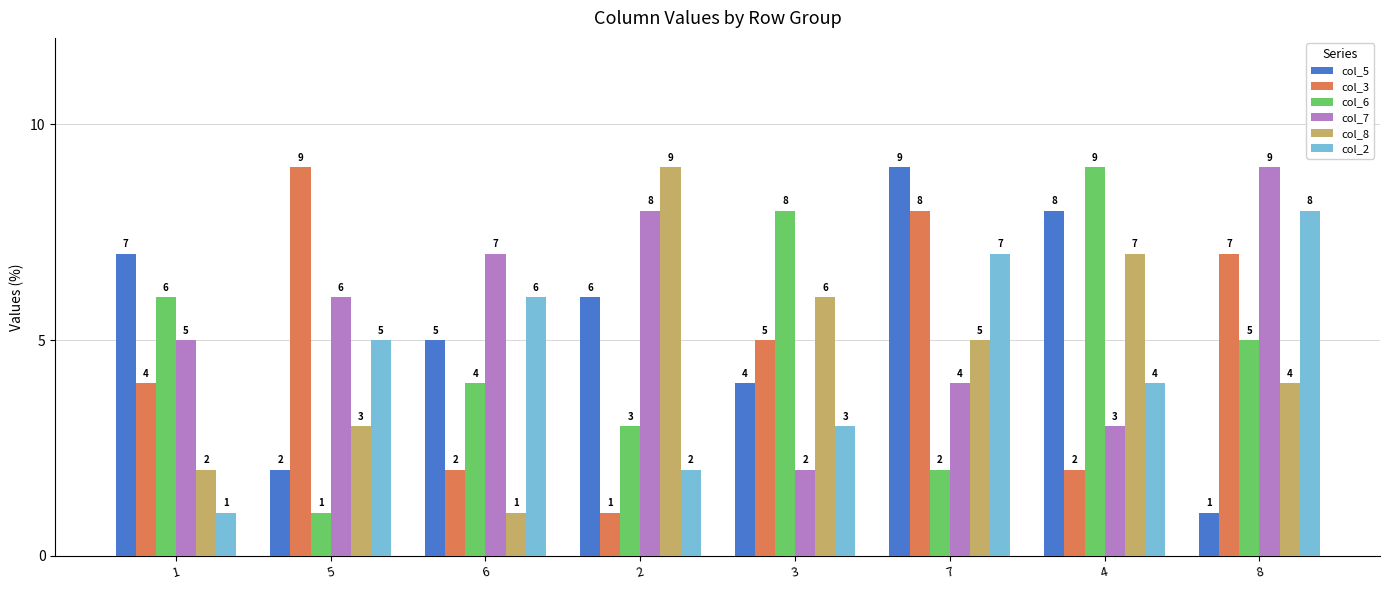

How many categories are shown in the chart?

8